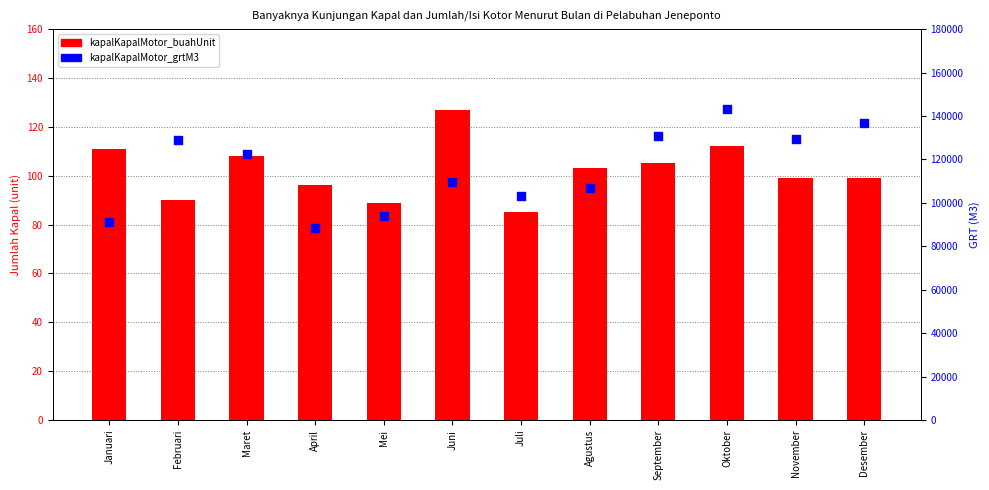

What are all the series names shown in the legend?

kapalKapalMotor_buahUnit, kapalKapalMotor_grtM3